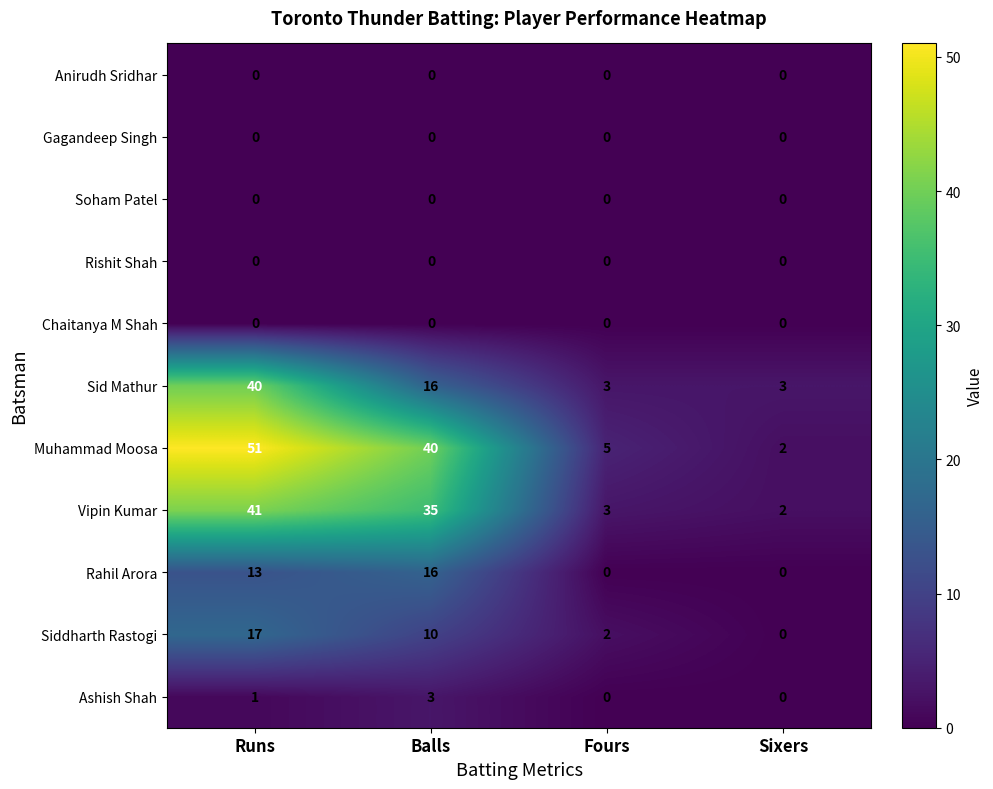

Is it true that Vipin Kumar equals 41 at Runs?

True